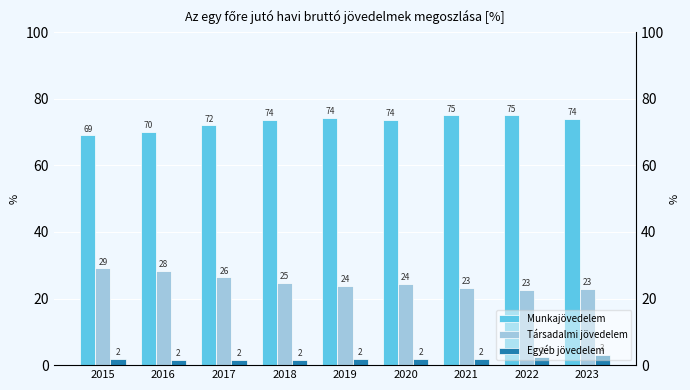

Between 2020 and 2021, which series saw the biggest shift?

Munkajövedelem